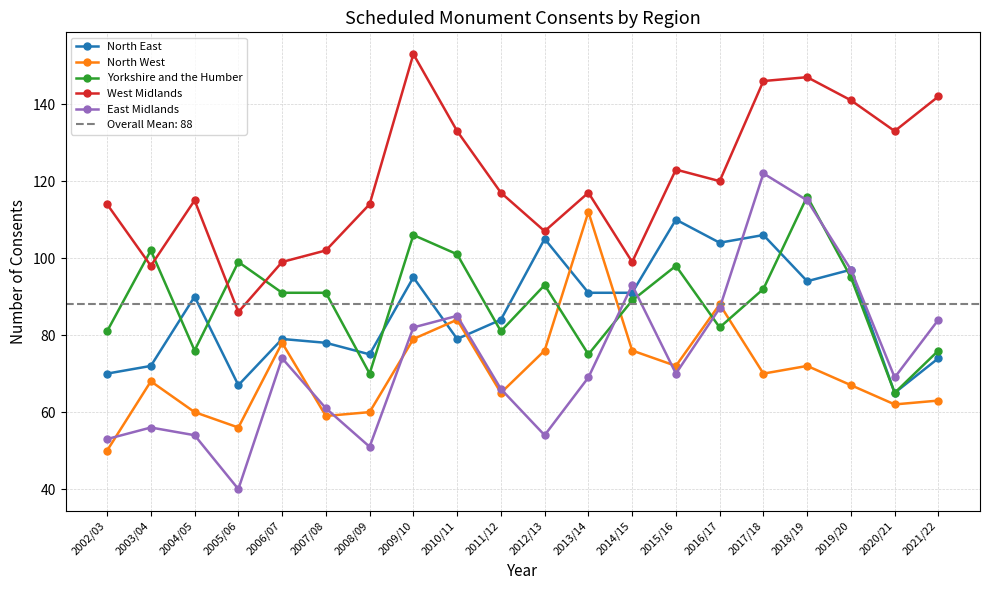

At which category does North East reach its first local valley?

2005/06